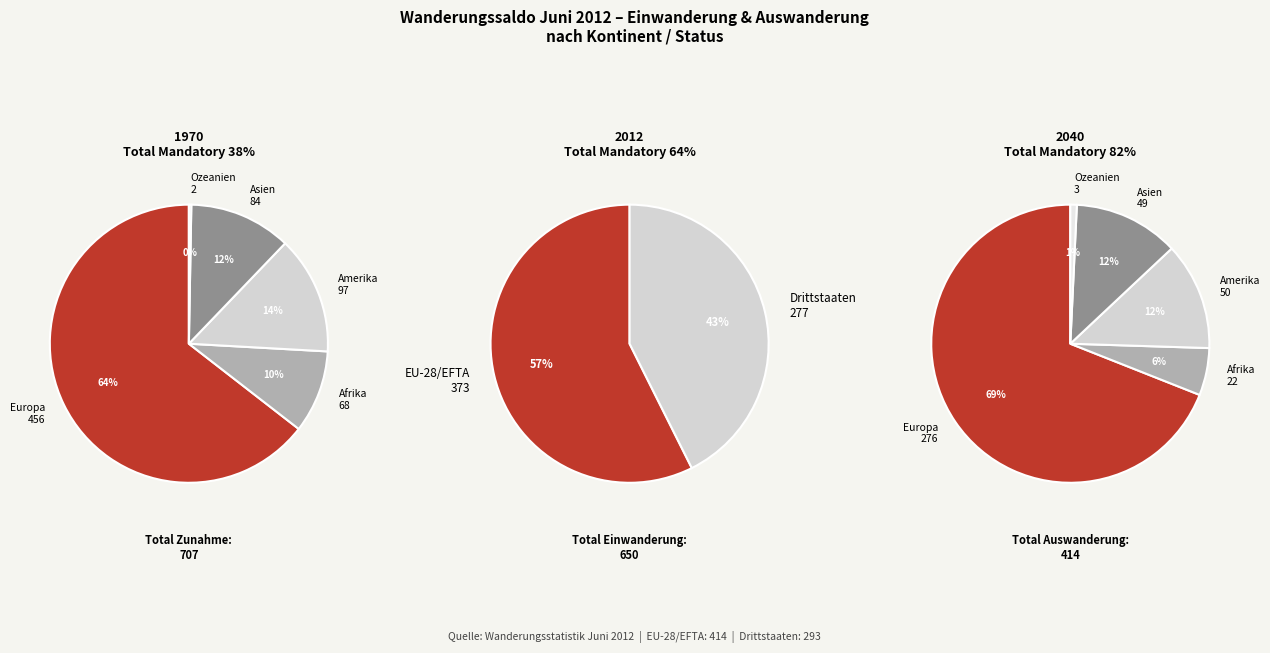

Count the number of slices in the pie.

5